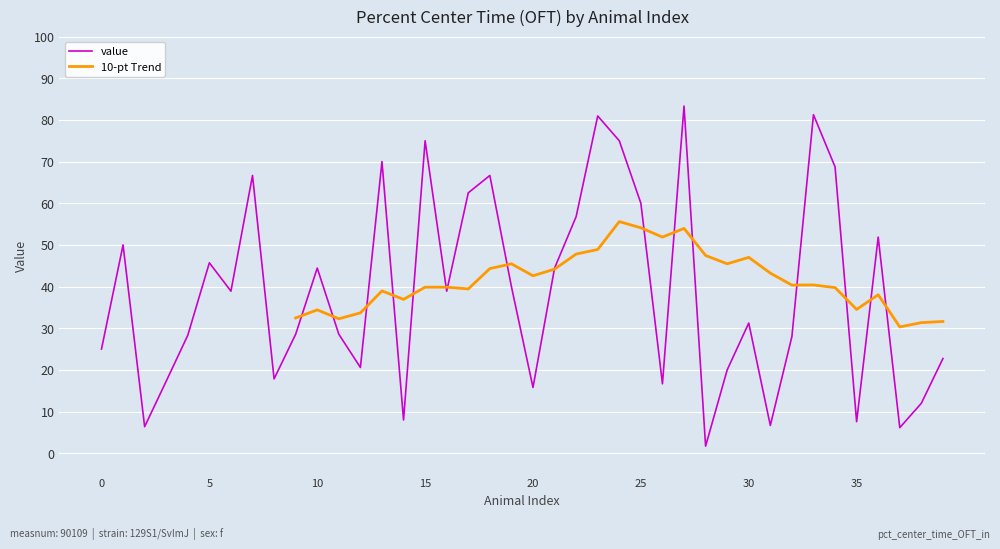

How many interior local valleys (lower than both neighbors) does the data have?

12